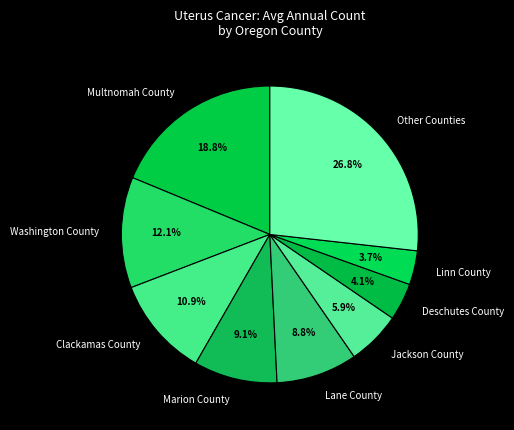

To the nearest percent, what is the difference between the largest and smallest slice percentages?

23%